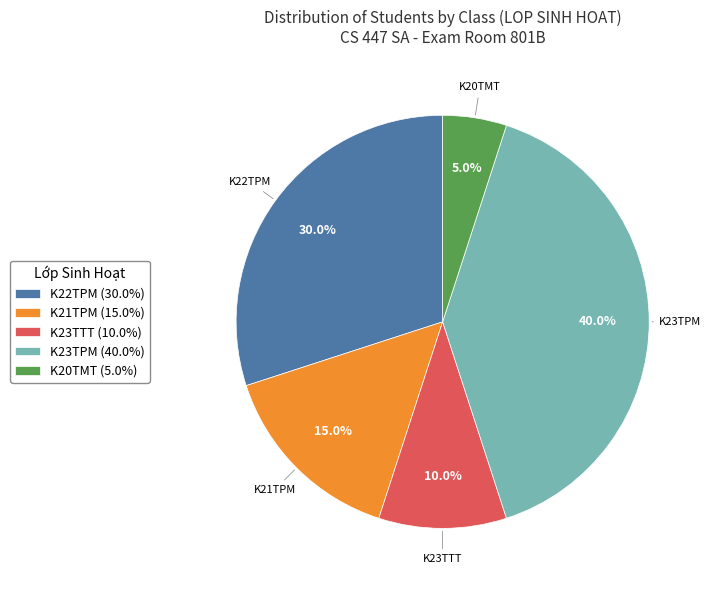

What is the largest slice in the pie chart?

K23TPM